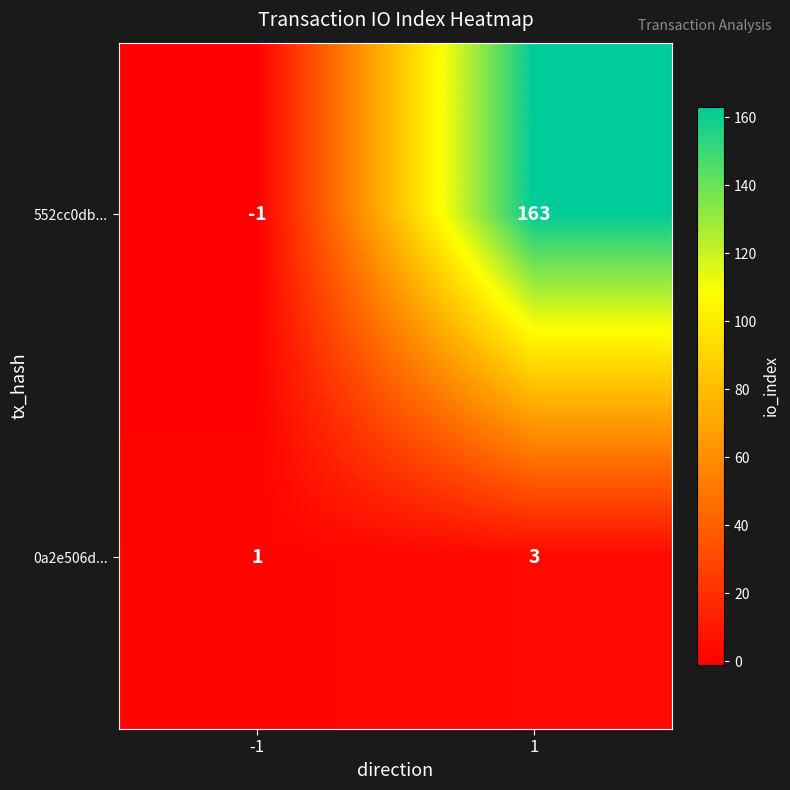

What is the sum of all 552cc0db... values?

162